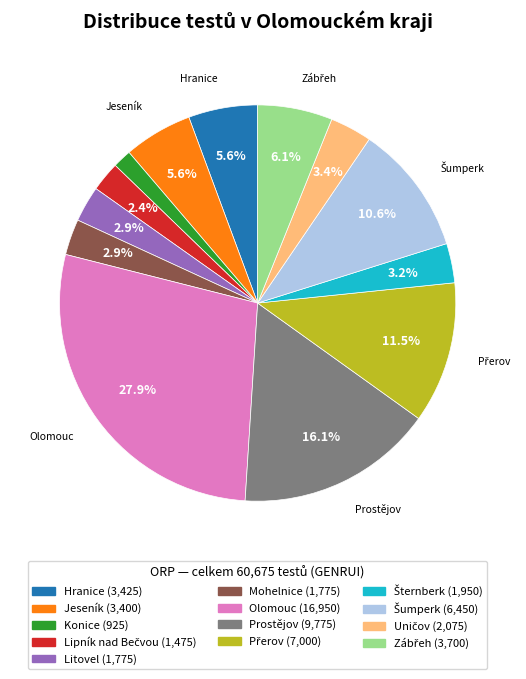

Does any single category account for the majority?

No